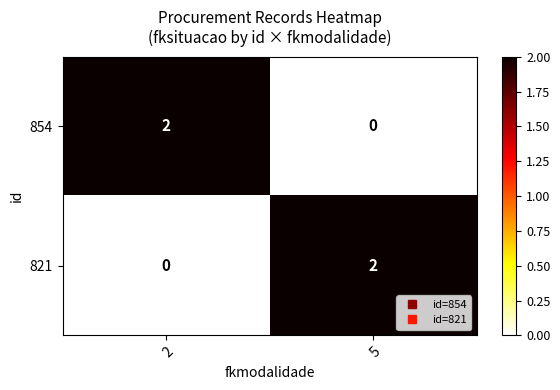

Which category has the lowest value in the 854 series?

5